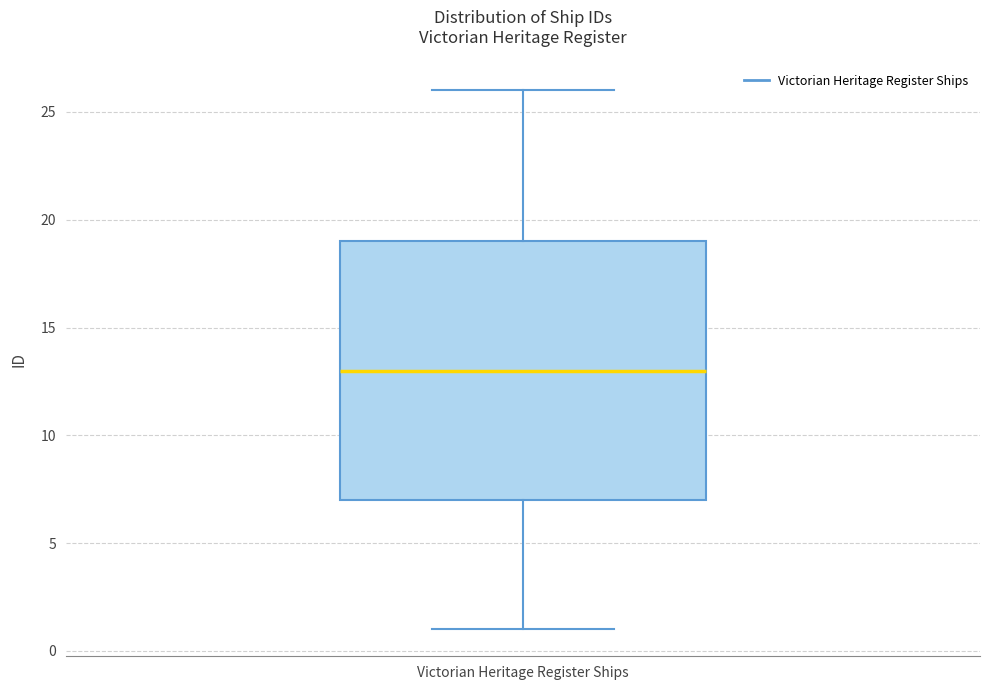

Transcribe this box plot: give where the median line is, the range the box spans, and where the two whiskers end, as read against the y-axis. The values are not printed on the chart, so give them approximately, as read against the axis.

median 13, box 7 to 19, whiskers 1 to 26